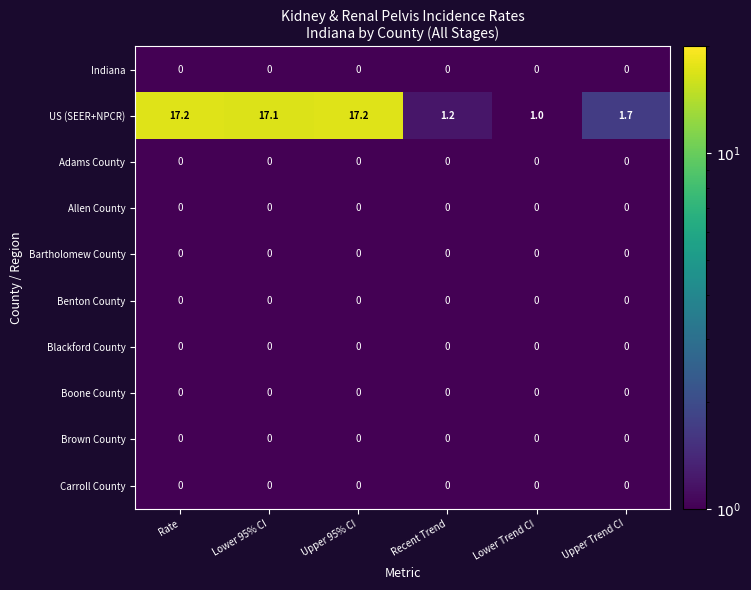

What is the average value of the US (SEER+NPCR) series?

9.2